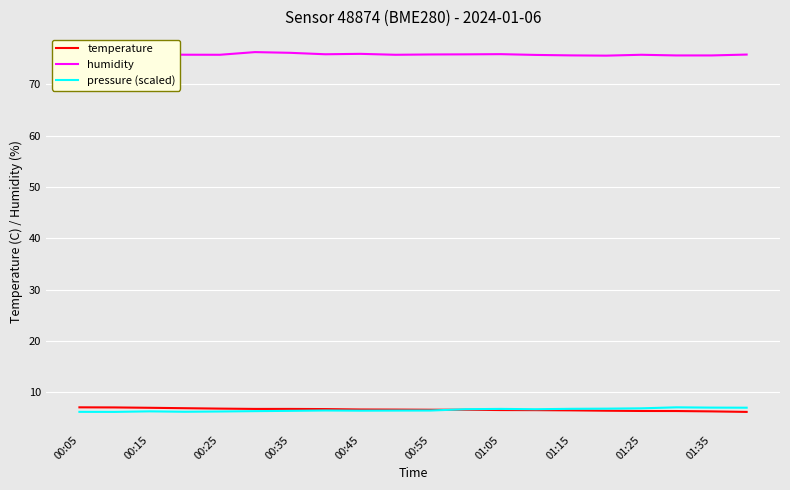

In humidity, how many points are higher than both neighbors (excluding endpoints)?

4